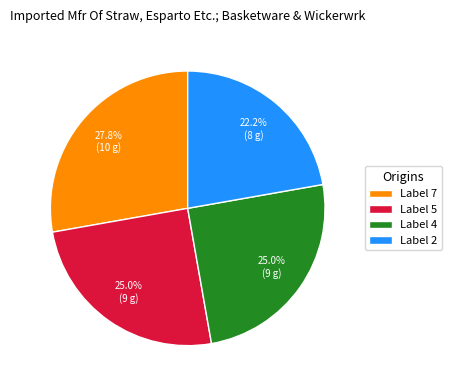

Is there any slice that represents more than half of the pie?

No